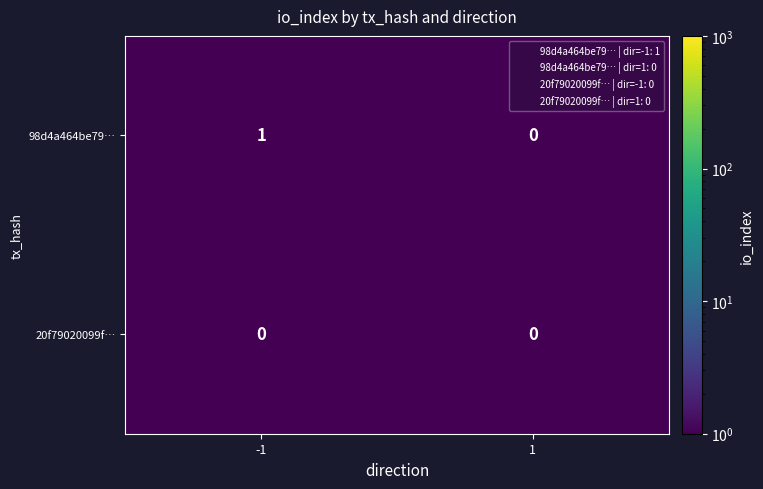

Which label corresponds to the largest value in the chart?

-1